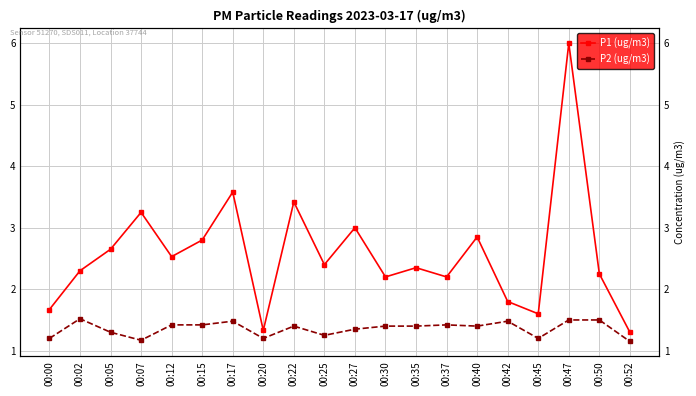

The P2 (ug/m3) series shows 0.3 at 00:05. True or false?

False